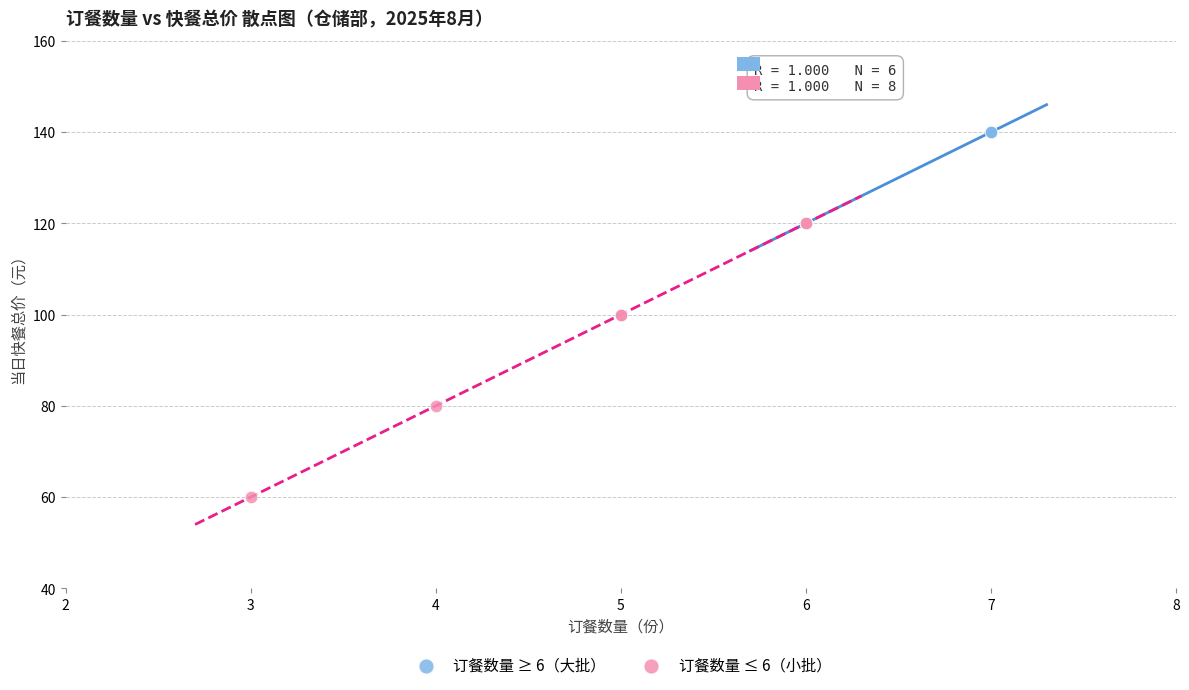

Which series contains the lowest Y value?

订餐数量 ≤ 6（小批）